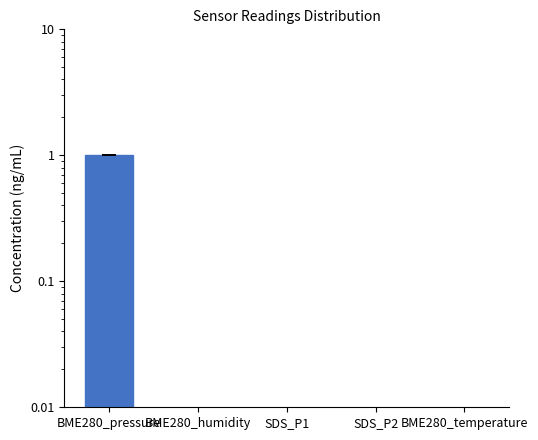

Reading left to right, list all the values displayed in this chart.

BME280_pressure=1.0	BME280_humidity=0.0	SDS_P1=0.0	SDS_P2=0.0	BME280_temperature=0.0